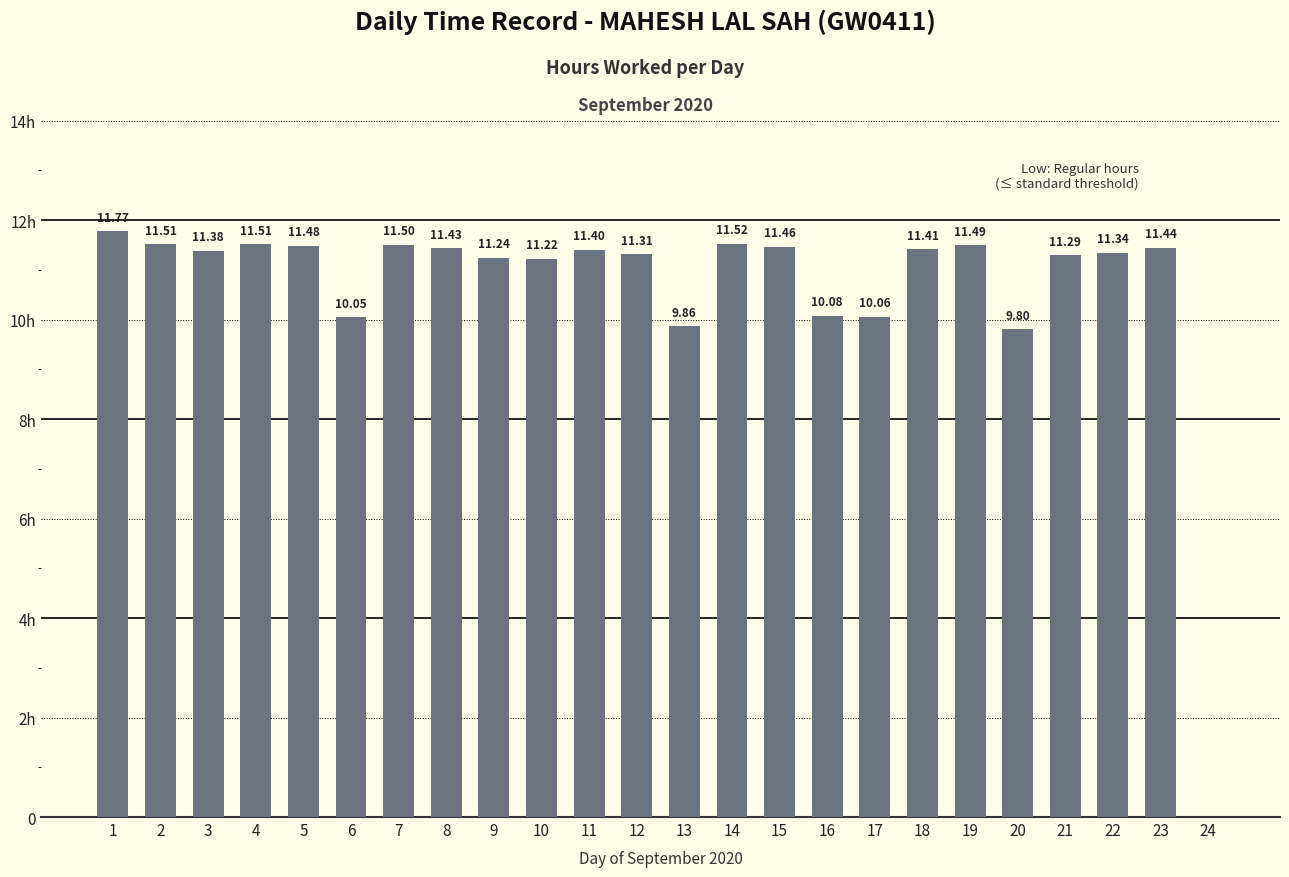

What is the sum of the values at 13 and 5?

21.3